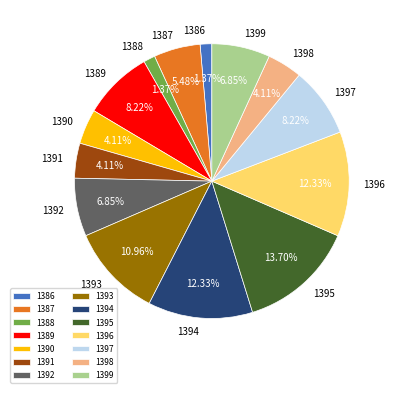

To the nearest percent, what portion does 1388 represent?

1%